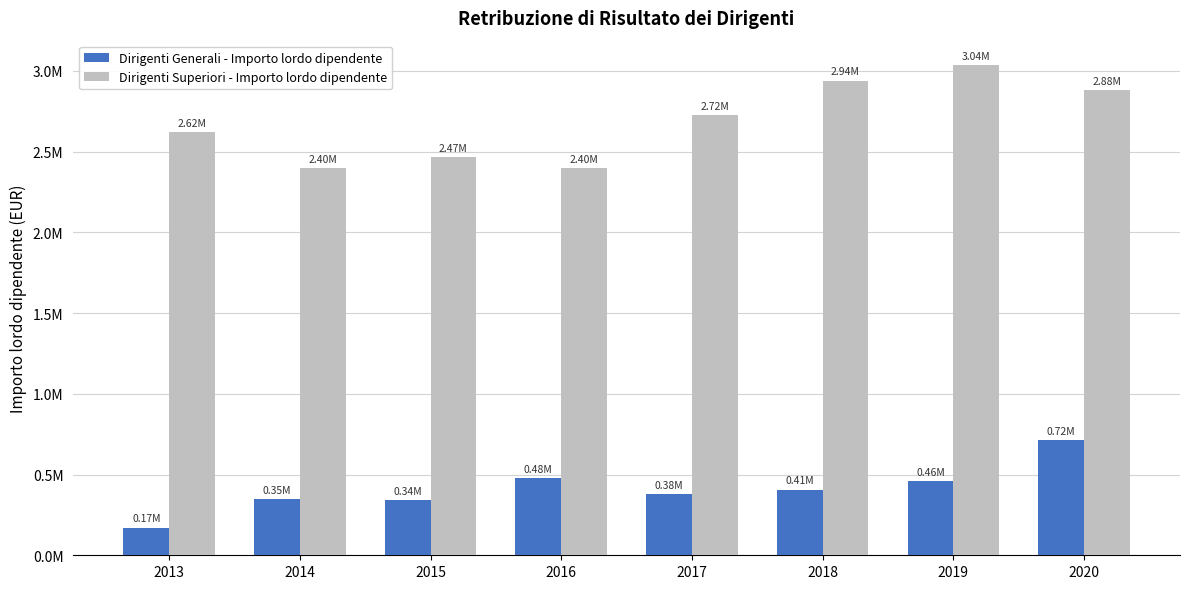

Does the chart contain stacked bars?

No